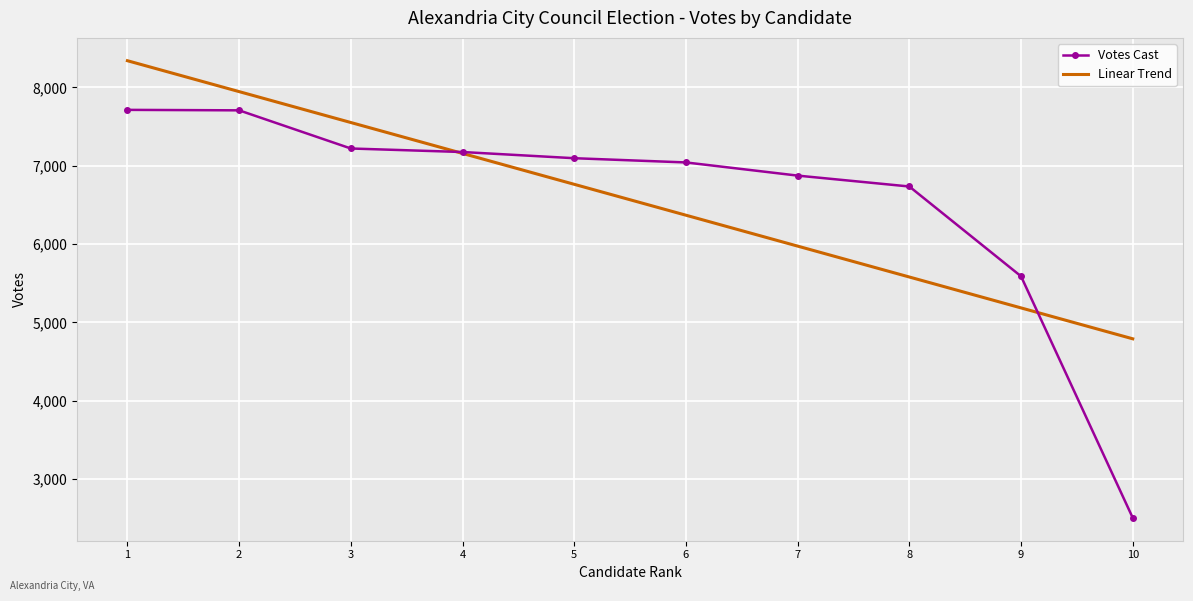

What value does the Linear Trend series have at 7?

5974.1